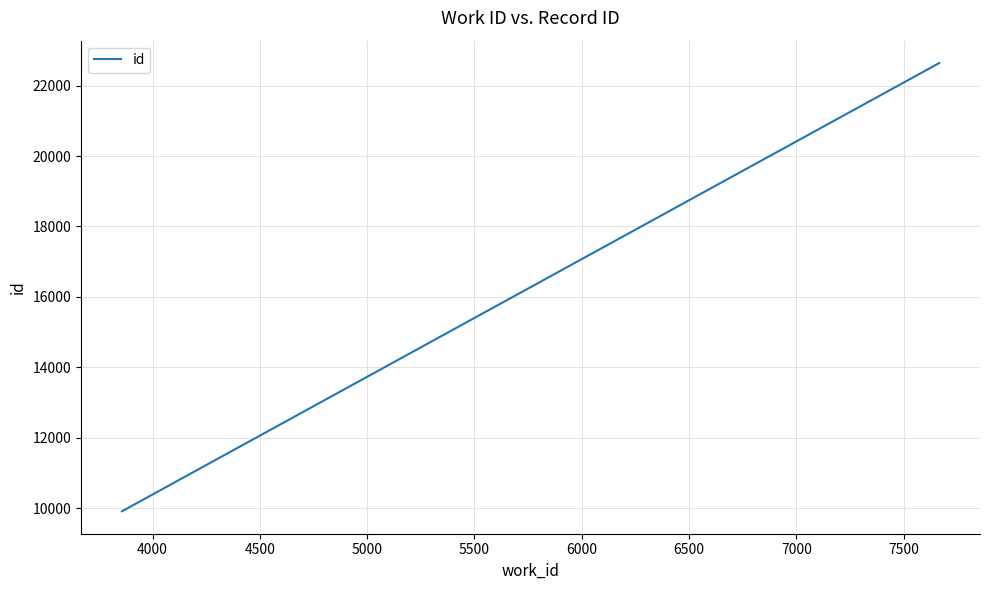

What is the difference between the maximum and minimum values?

12734